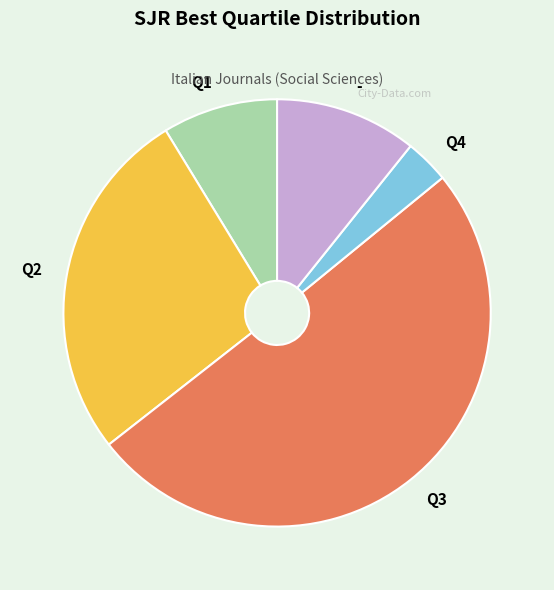

Which has a higher value, Q1 or -?

-